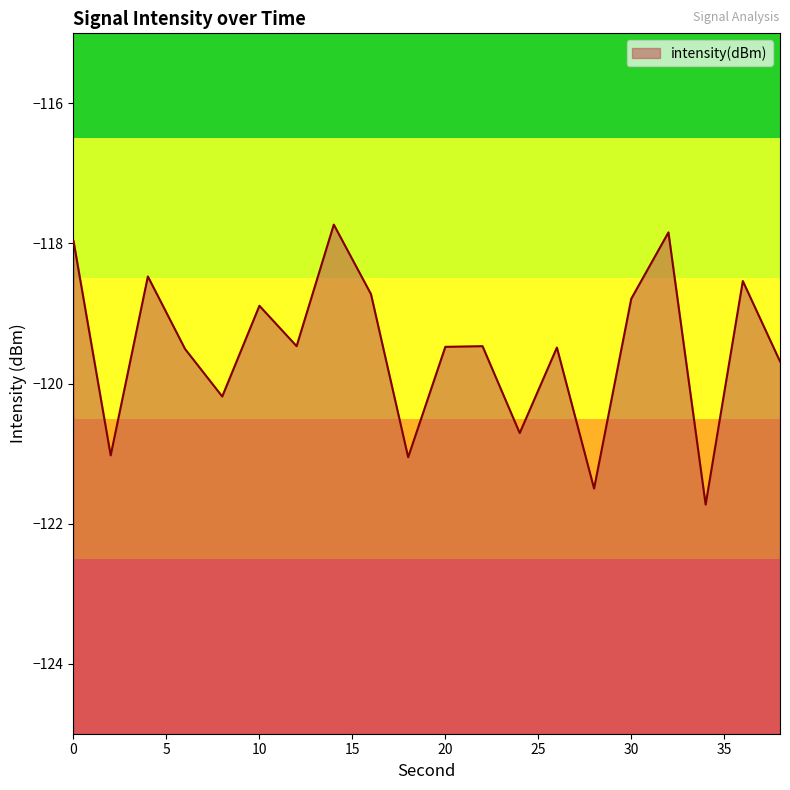

The value at 28 is -198.9. True or false?

False